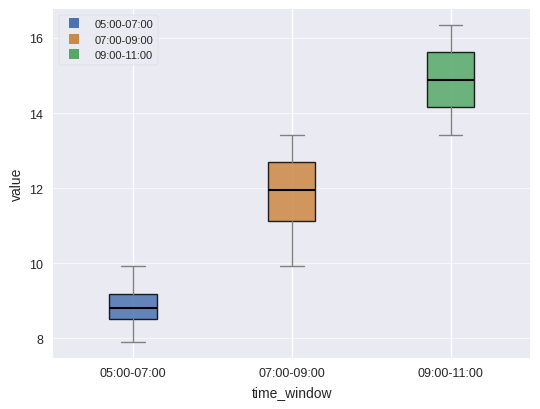

Which box has the lowest median line?

05:00-07:00